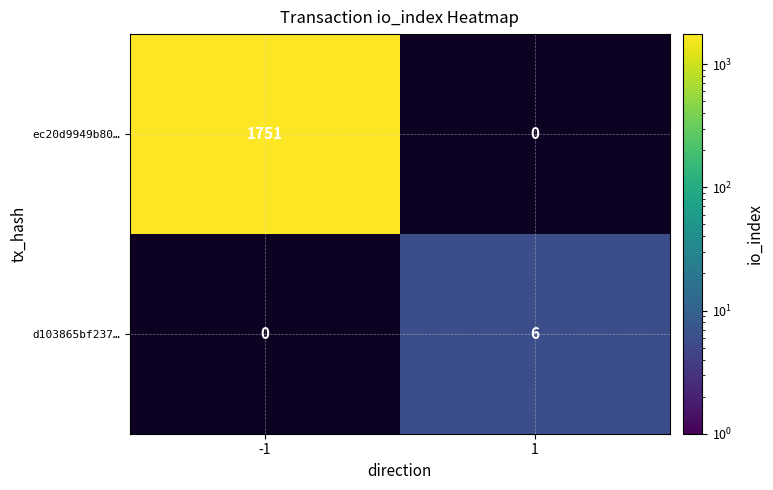

Which category has the lowest value across all series?

1